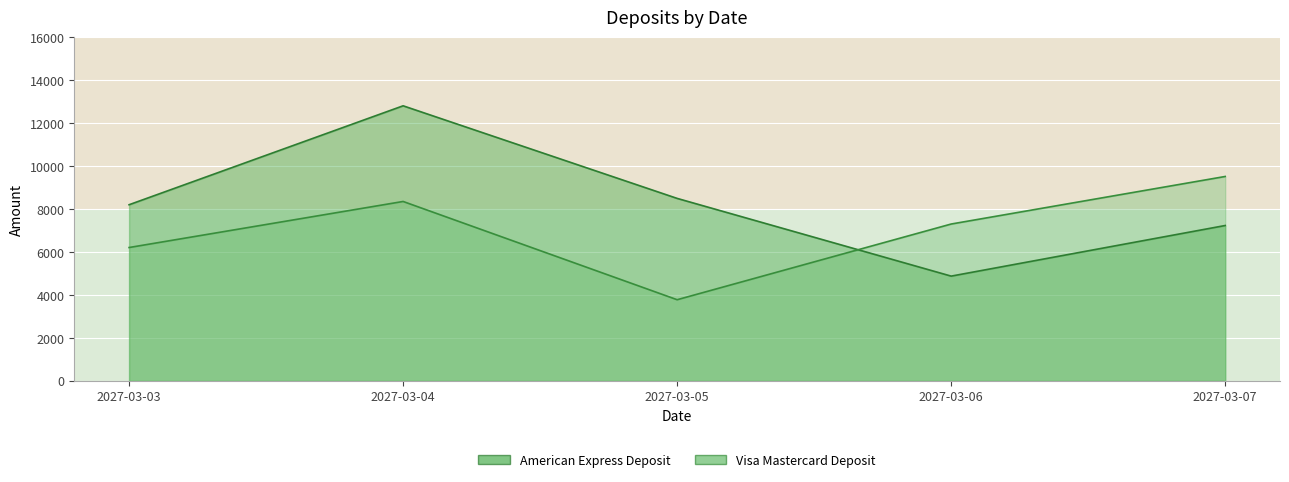

The value of Visa Mastercard Deposit at 2027-03-06 is 7306.0. True or false?

True